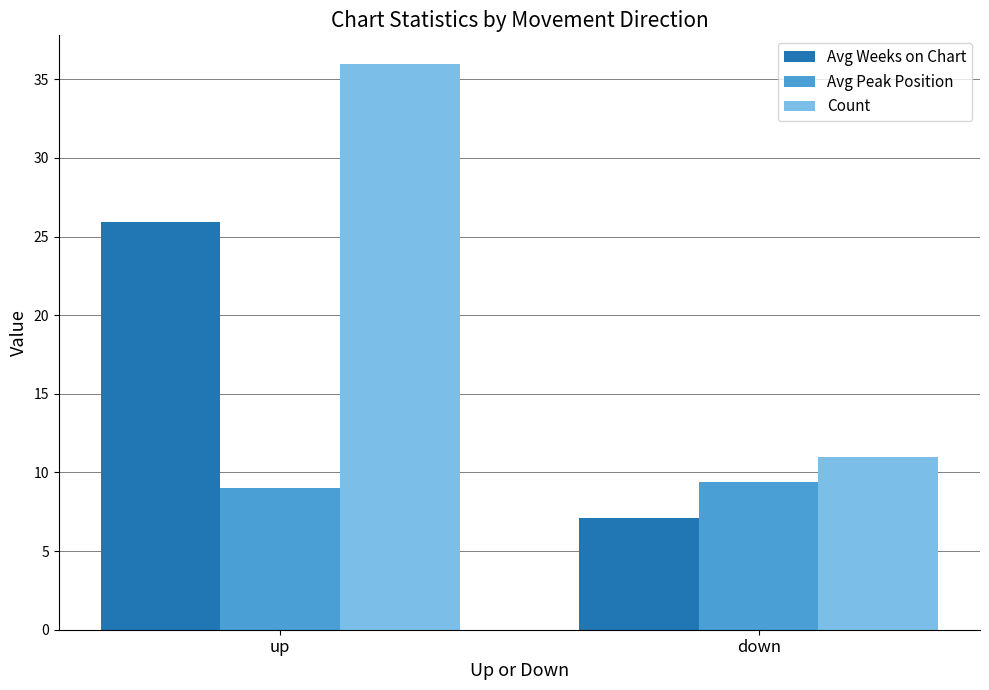

What is the label of the 1st bar from the left?

up